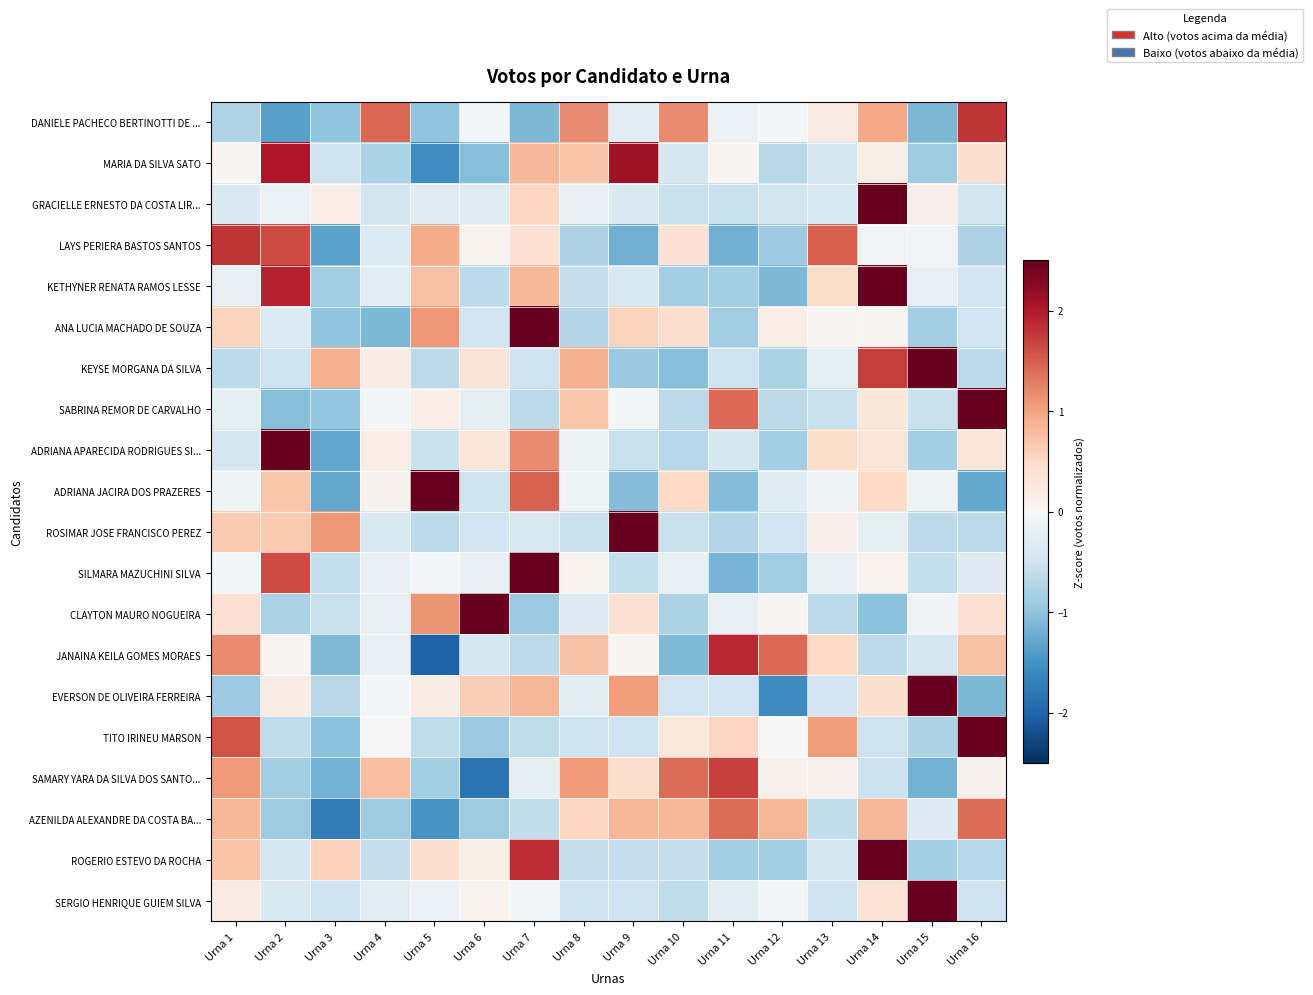

What is the total value across all series at Urna 1?

5.3